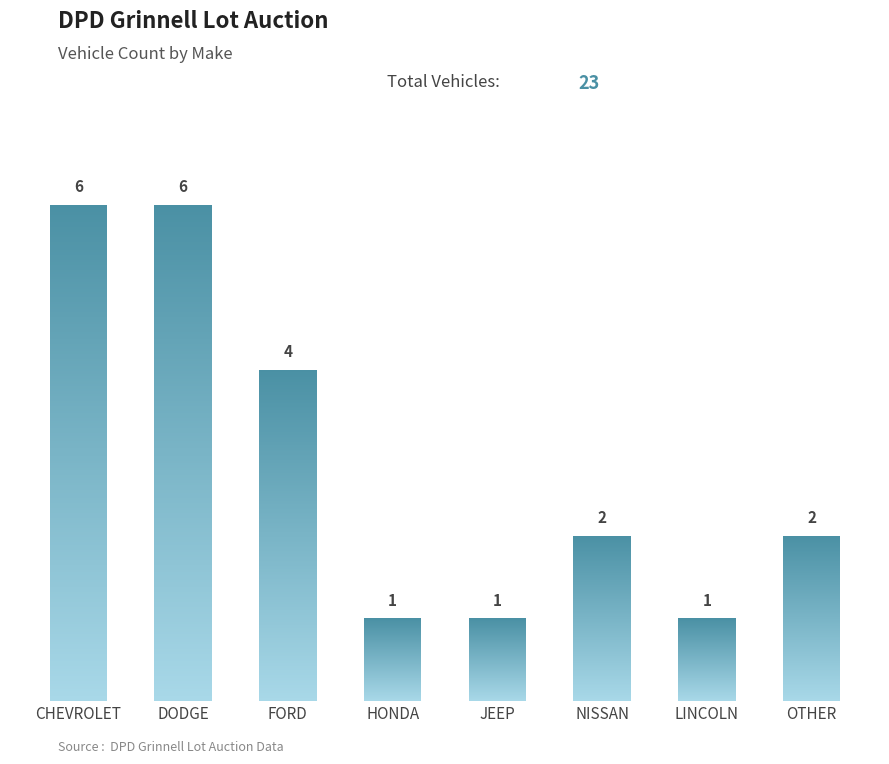

Reading left to right, extract all data points from this chart.

CHEVROLET=6	DODGE=6	FORD=4	HONDA=1	JEEP=1	NISSAN=2	LINCOLN=1	OTHER=2